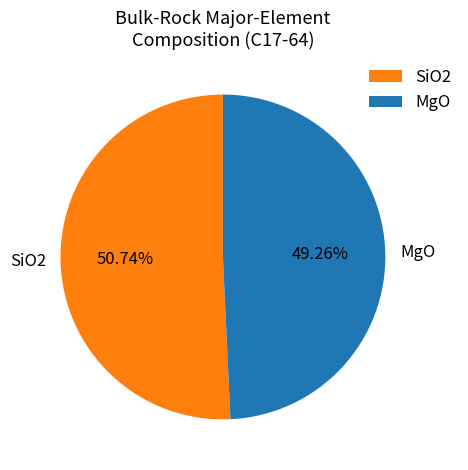

Which slice is the smallest?

MgO